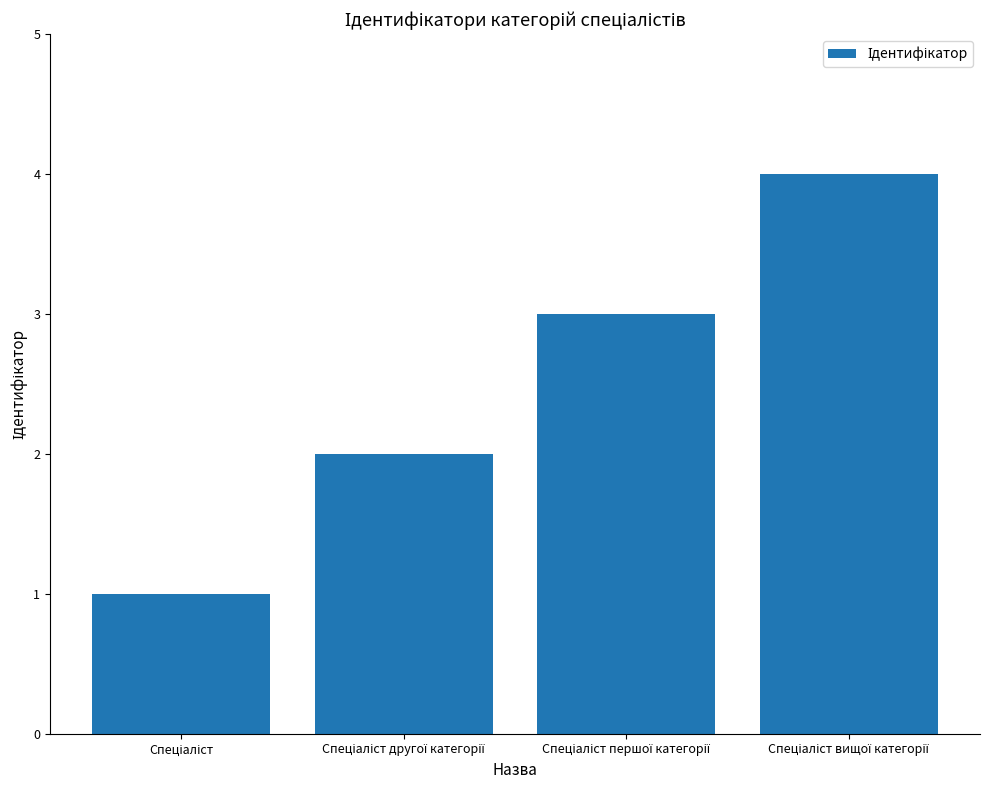

What is the difference between the maximum and minimum values?

3